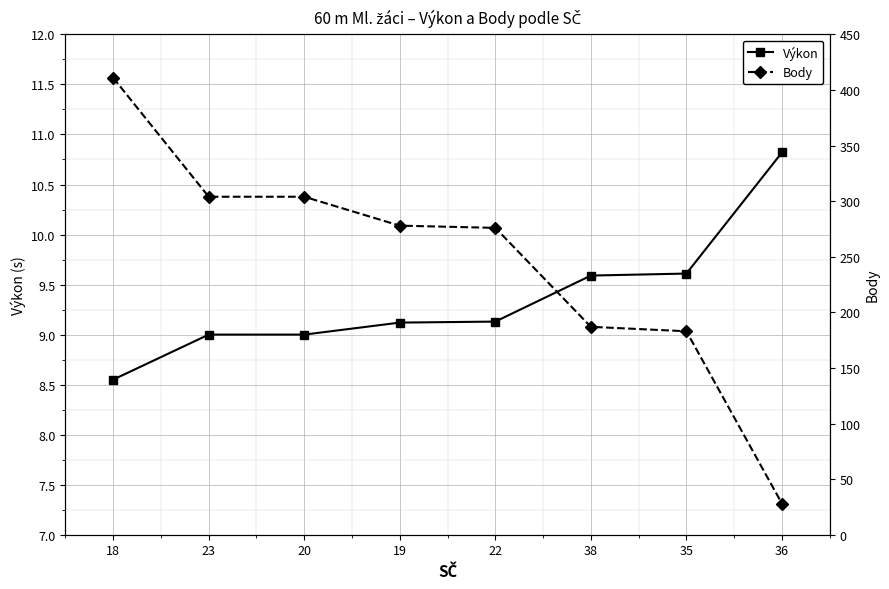

What is the difference between the second highest and second lowest values in the Výkon series?

0.6